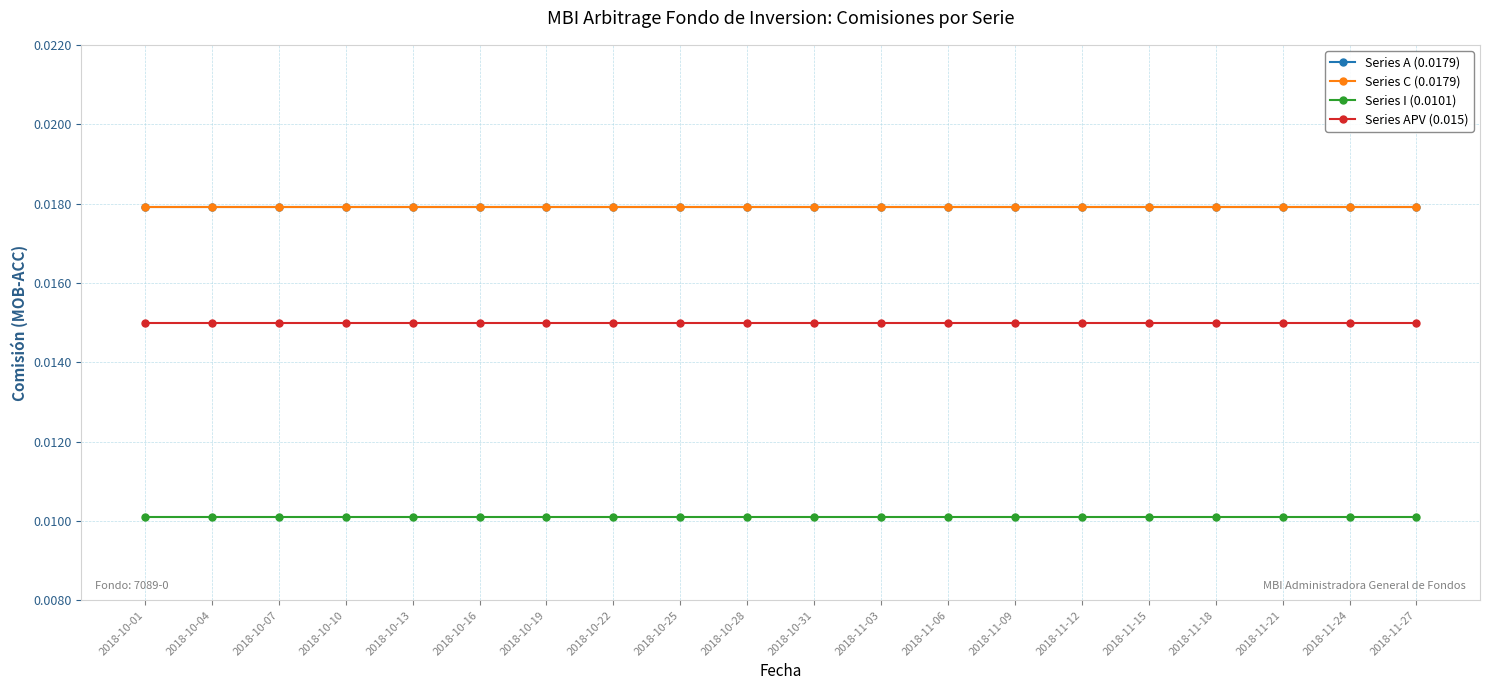

What is the total value across all series at 2018-10-13?

0.1